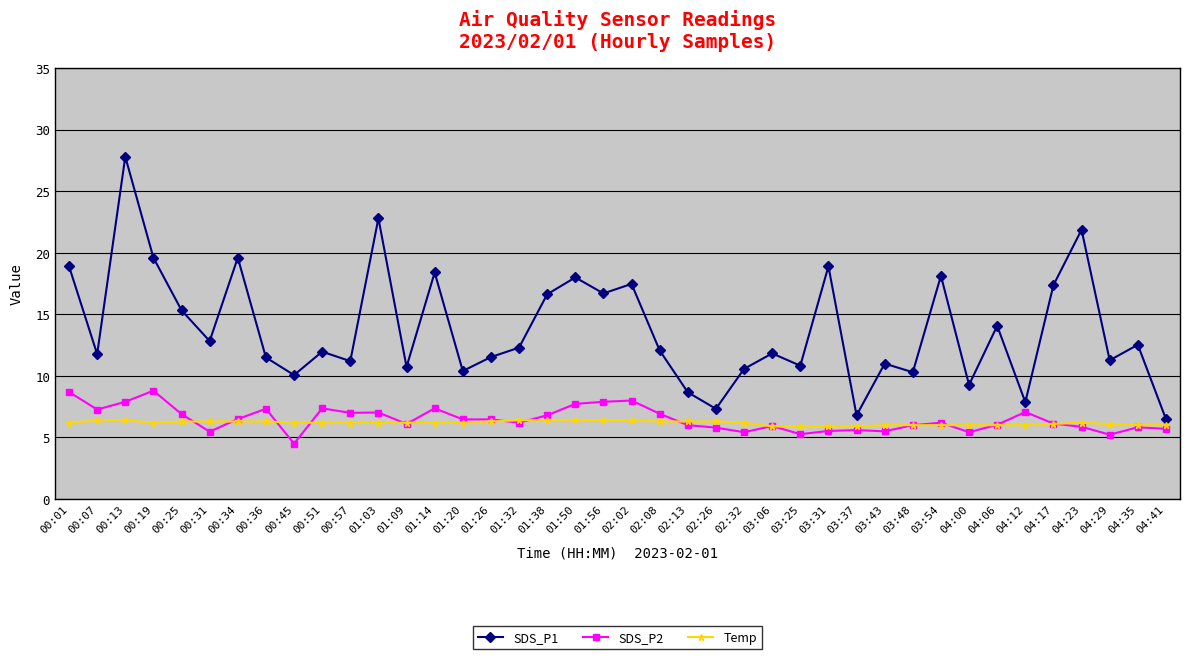

Rank the series by their maximum value, from highest to lowest.

SDS_P1, SDS_P2, Temp